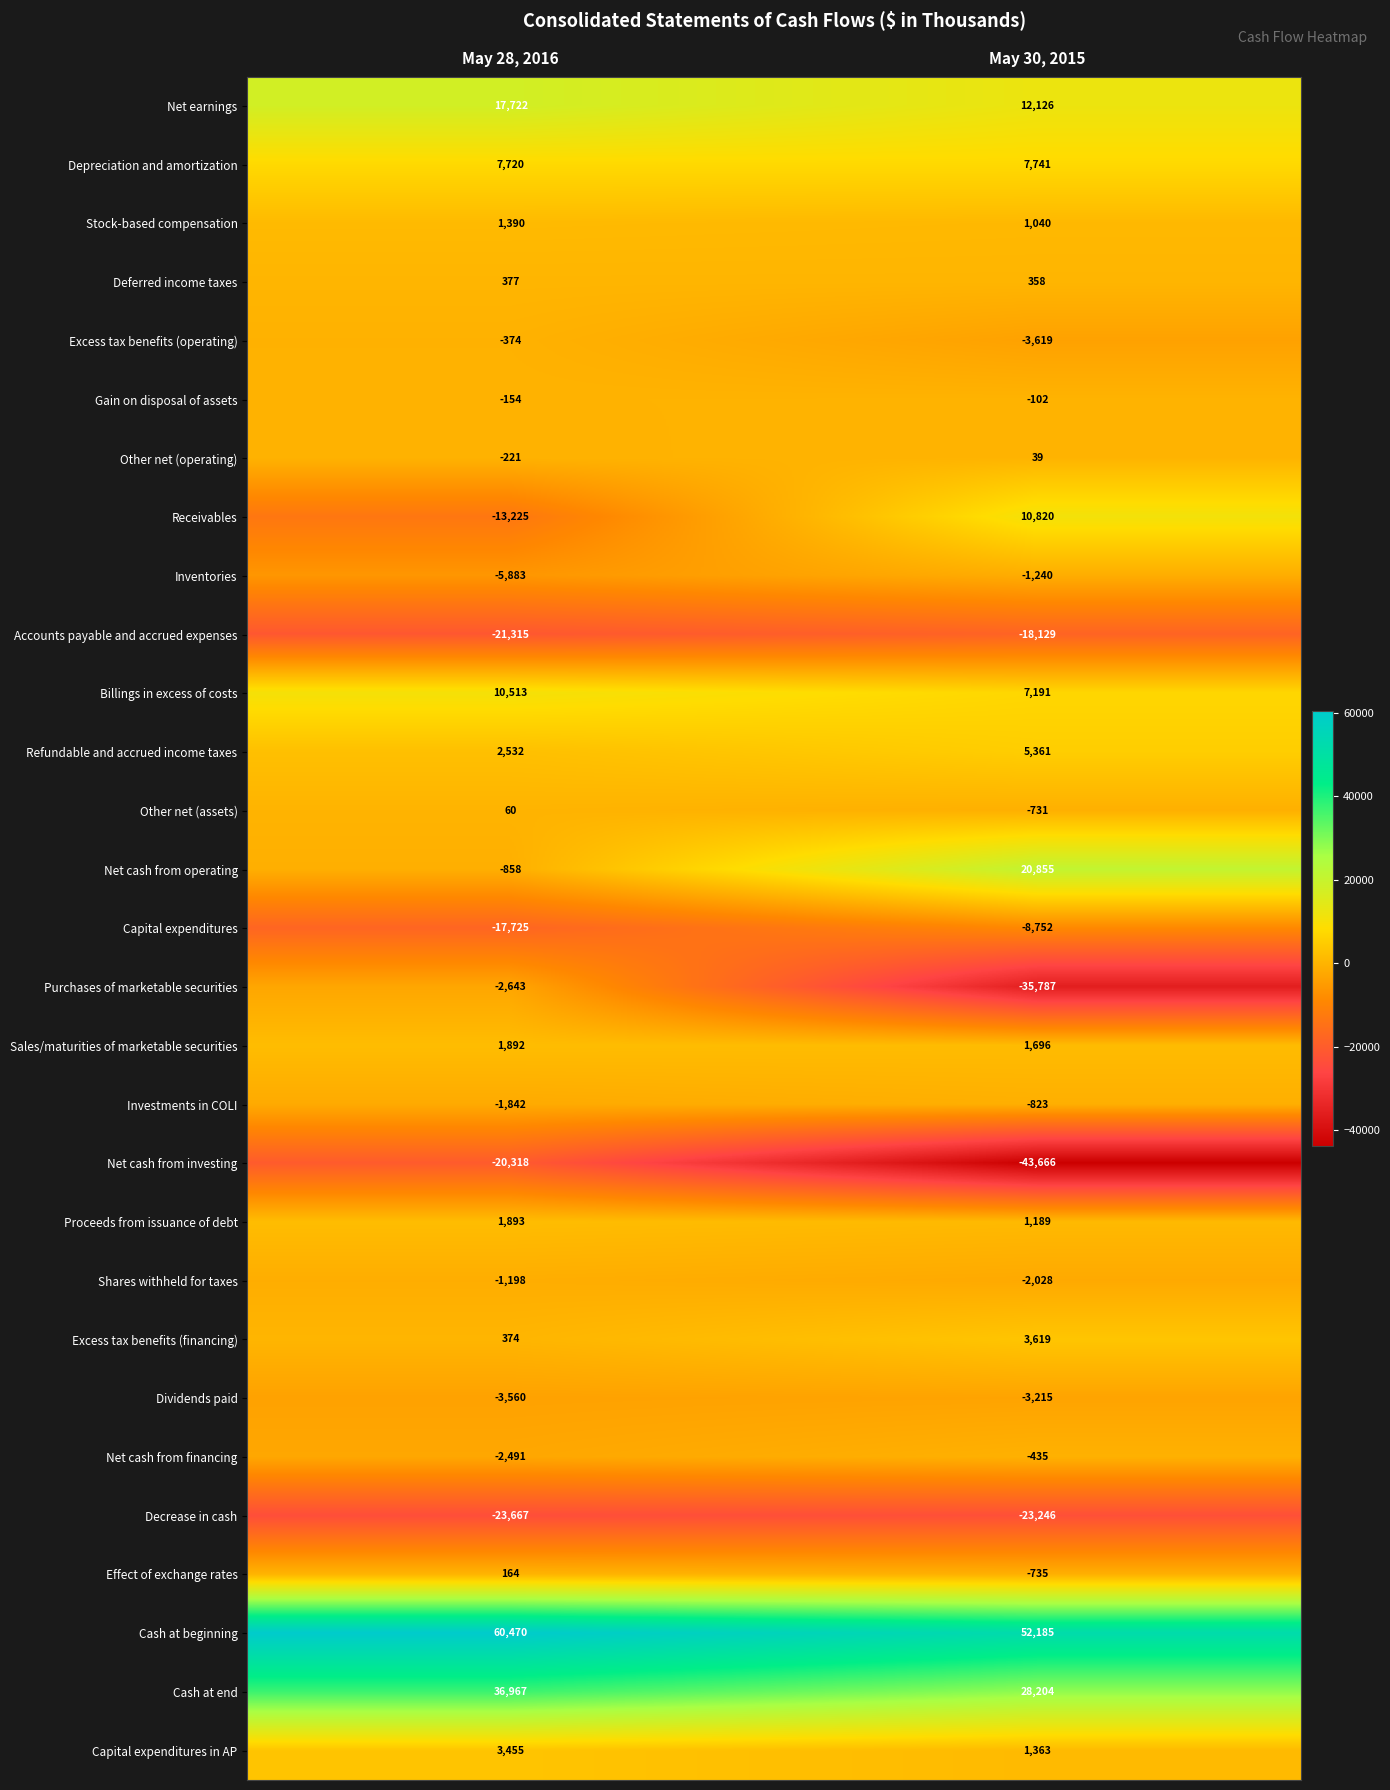

At May 28, 2016, list the series in order from smallest to largest.

Decrease in cash, Accounts payable and accrued expenses, Net cash from investing, Capital expenditures, Receivables, Inventories, Dividends paid, Purchases of marketable securities, Net cash from financing, Investments in COLI, Shares withheld for taxes, Net cash from operating, Excess tax benefits (operating), Other net (operating), Gain on disposal of assets, Other net (assets), Effect of exchange rates, Excess tax benefits (financing), Deferred income taxes, Stock-based compensation, Sales/maturities of marketable securities, Proceeds from issuance of debt, Refundable and accrued income taxes, Capital expenditures in AP, Depreciation and amortization, Billings in excess of costs, Net earnings, Cash at end, Cash at beginning